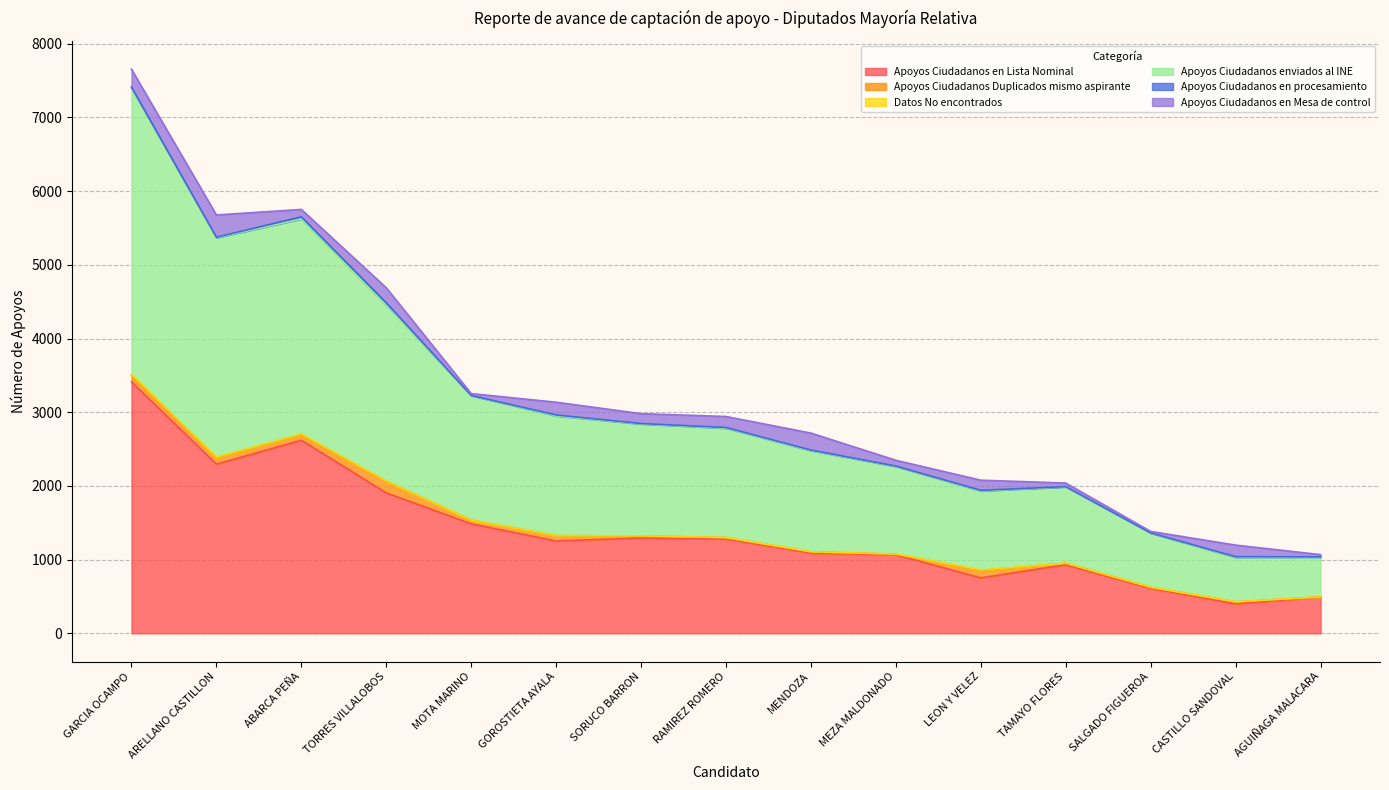

What is the label of the 8th point from the left?

RAMIREZ ROMERO